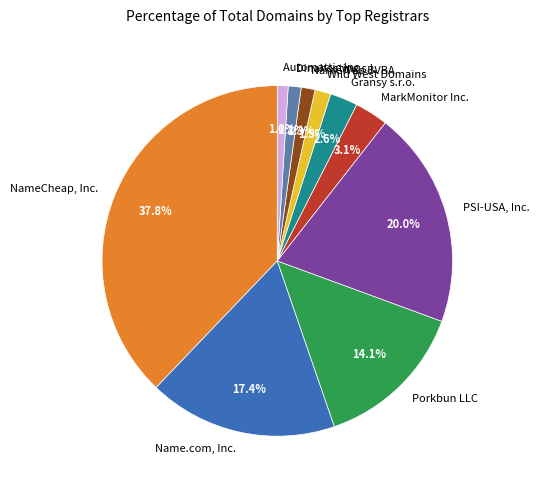

Is Porkbun LLC the majority of the pie?

No